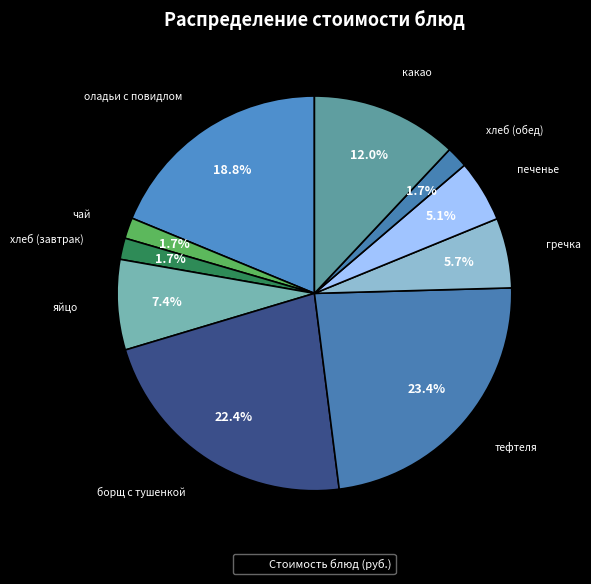

Count the number of slices in the pie.

10